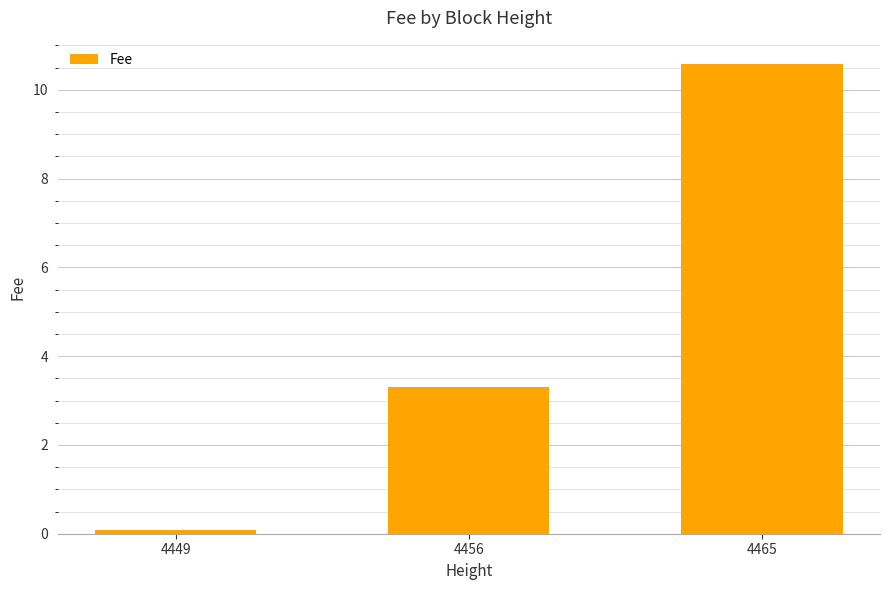

What is the difference between the maximum and minimum values?

10.5